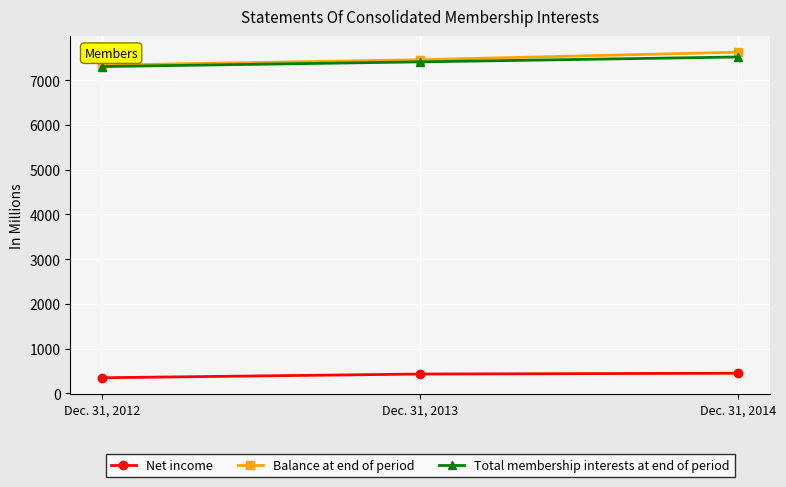

What are all the series names shown in the legend?

Net income, Balance at end of period, Total membership interests at end of period